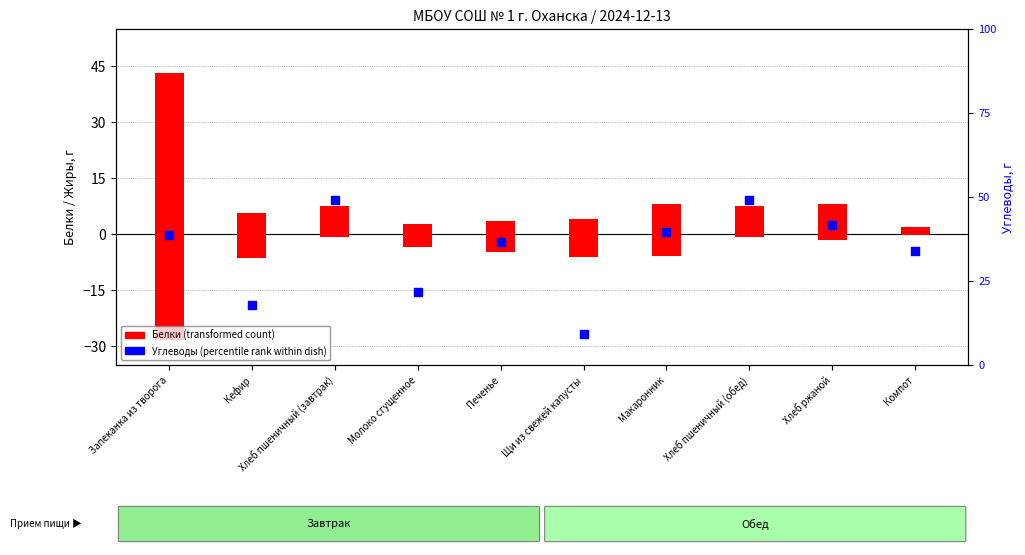

What are all the series names shown in the legend?

Белки, Жиры, Углеводы